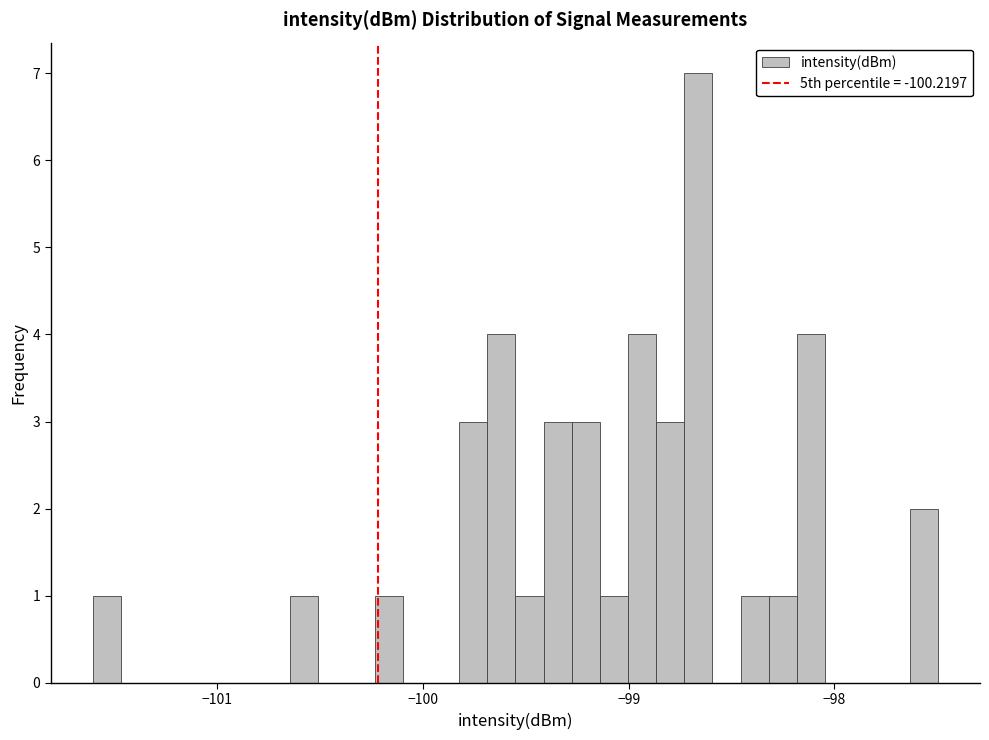

Read against the x-axis, roughly where is the centre of the tallest bar?

-98.7